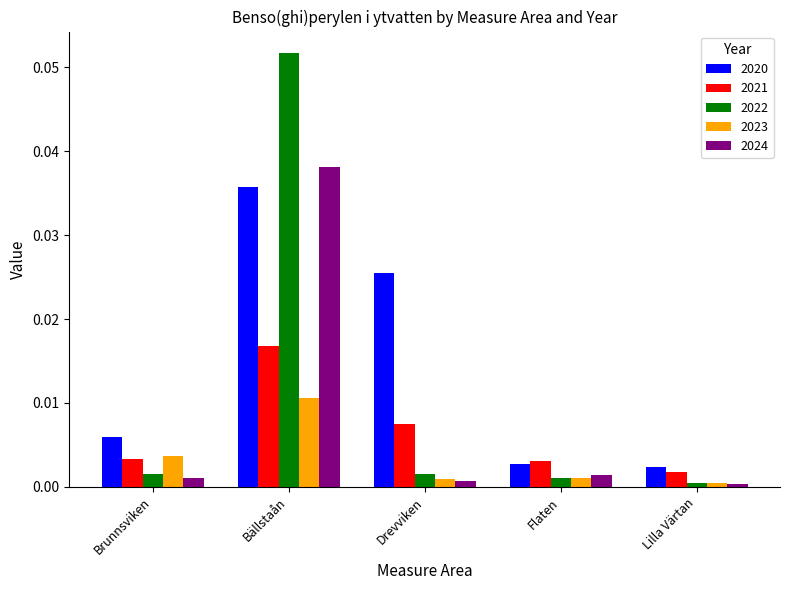

Which series has the largest range (max minus min)?

2022